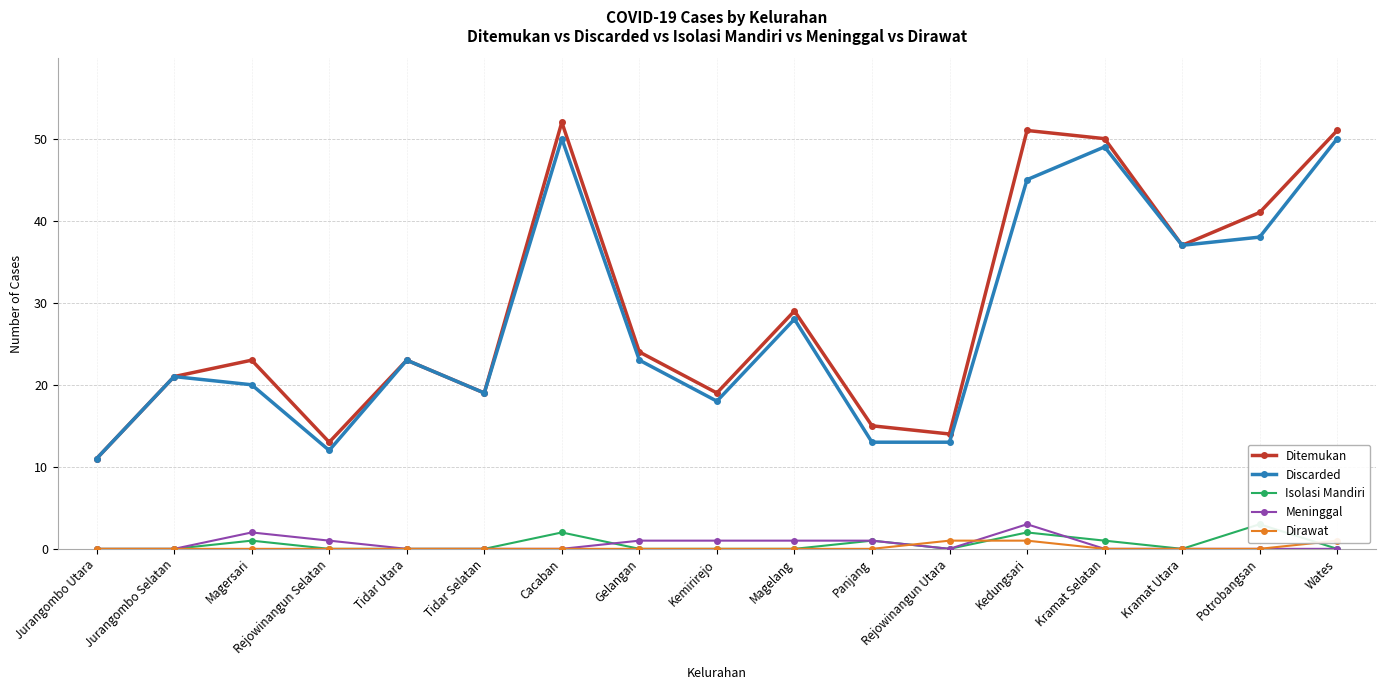

At which label does Discarded reach its peak?

Cacaban